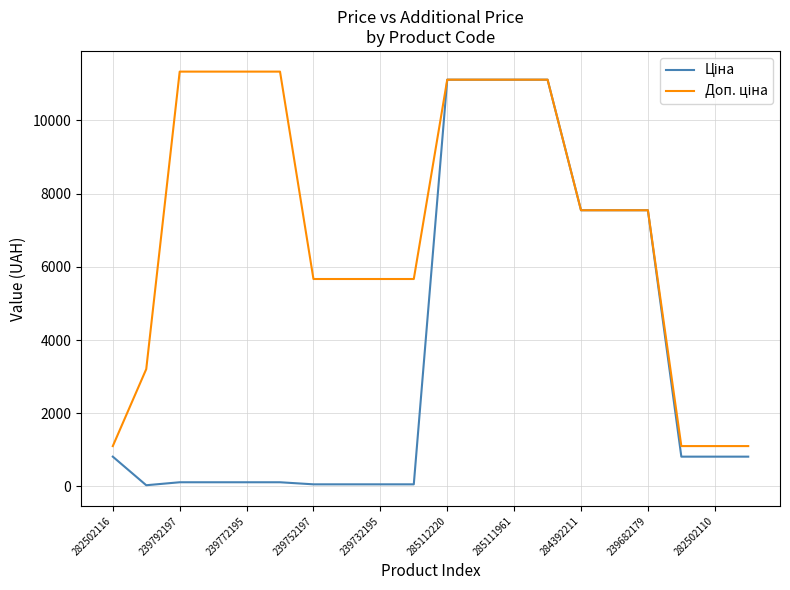

What is the spread (max minus min) of values at 282502116?

288.7